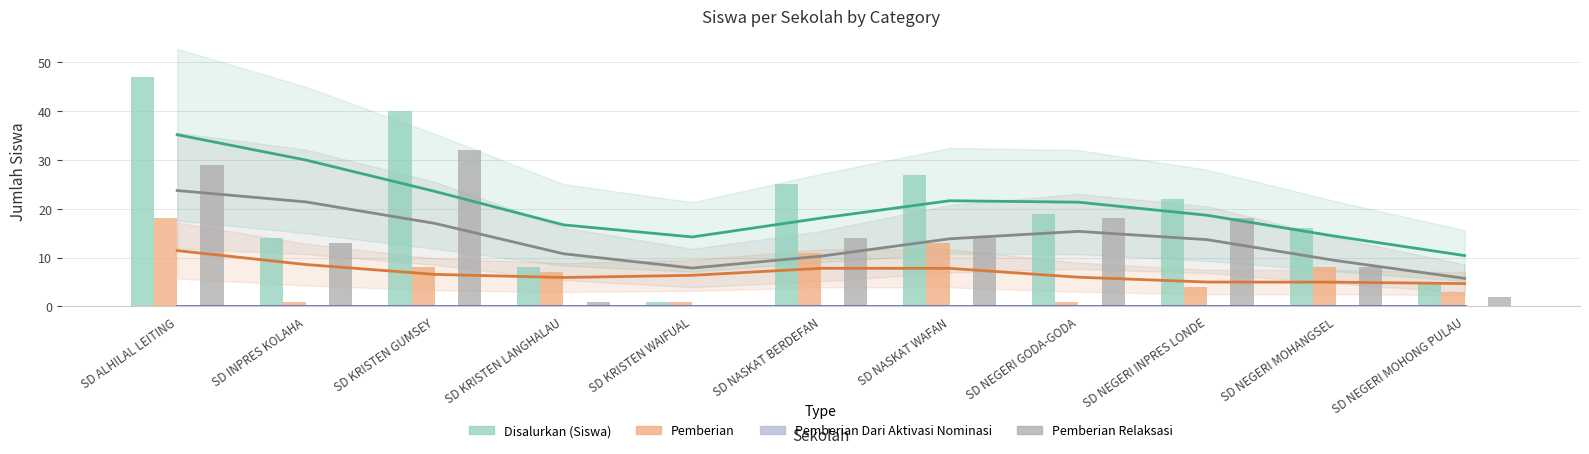

At how many categories does at least one series exceed 45?

1